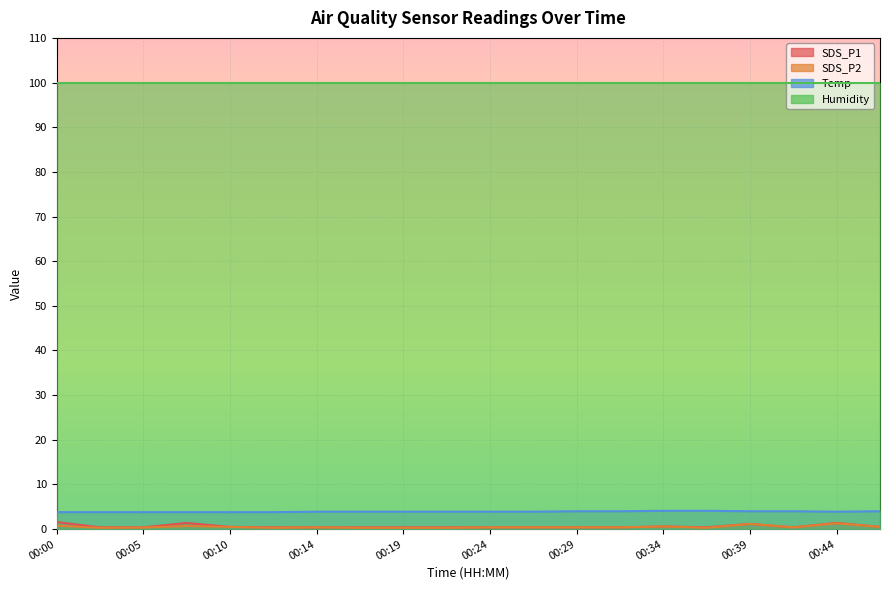

What are all the series names shown in the legend?

SDS_P1, SDS_P2, Temp, Humidity